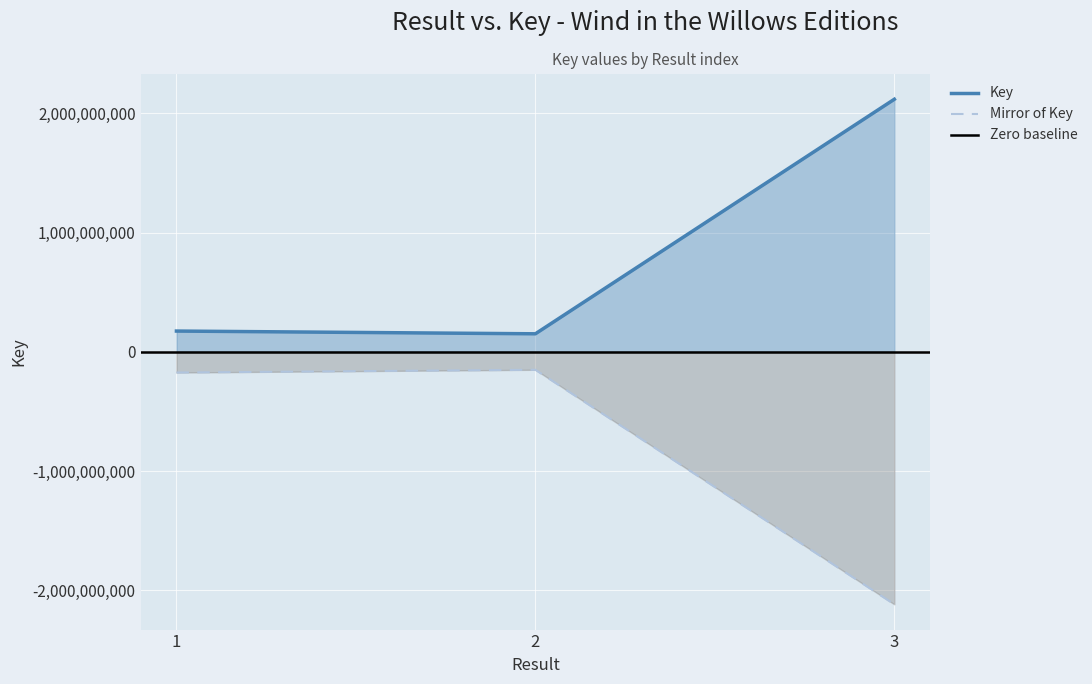

At which label is the value closest to 1134375377?

1